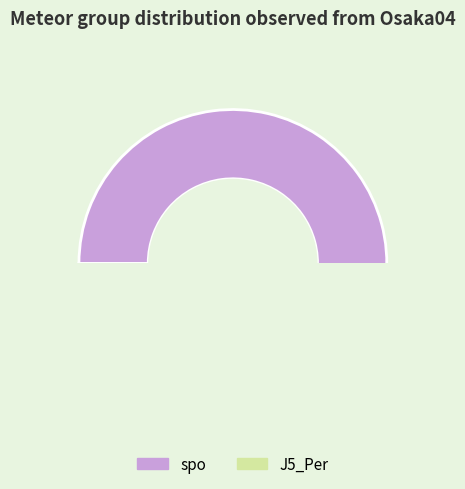

The J5_Per slice represents 23% of the pie. True or false?

False